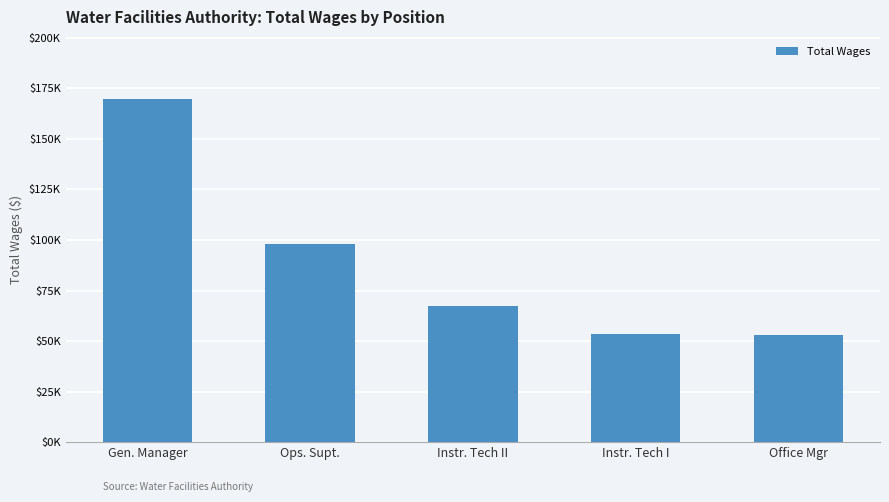

Reading left to right, transcribe all the data shown in this chart.

169912	98099	67475	53704	53121